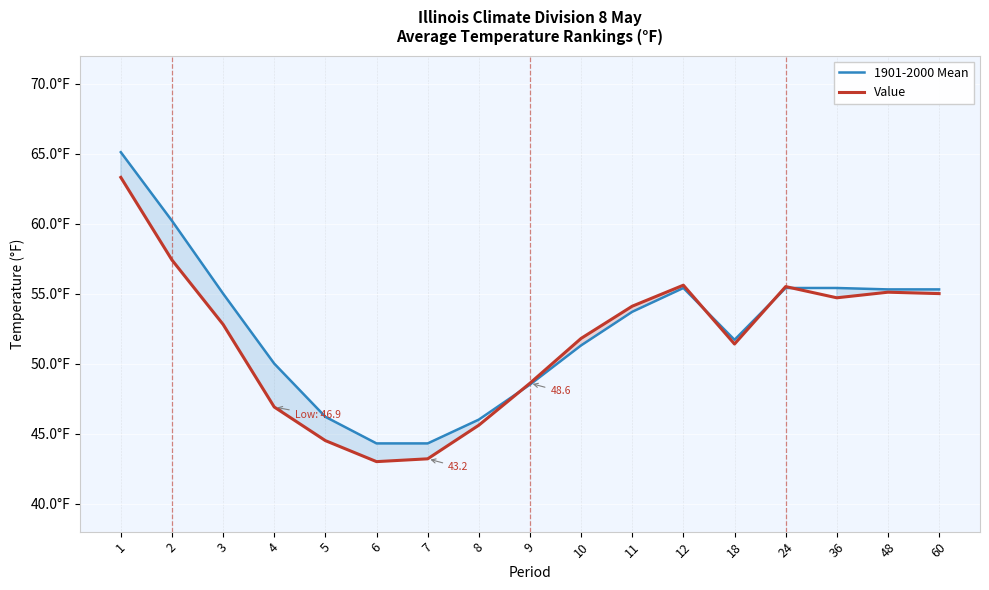

Count the number of data series in this chart.

2